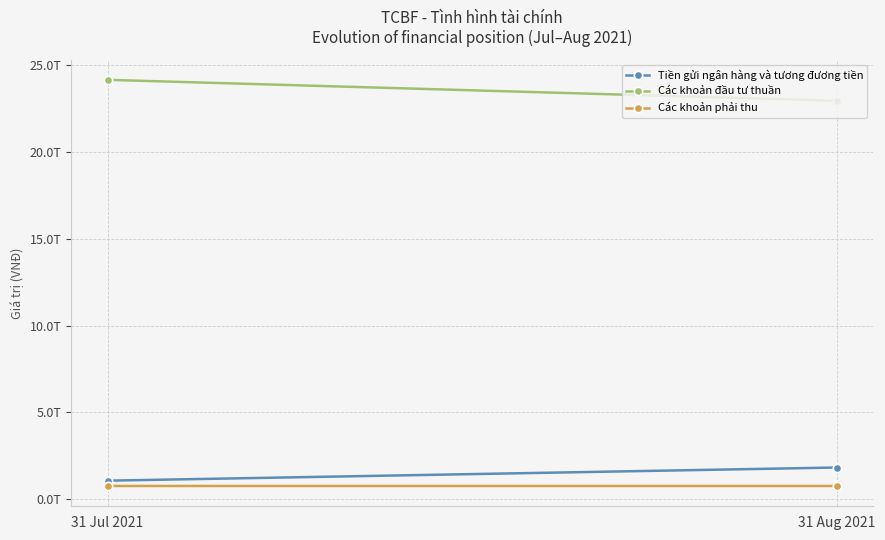

Is the value of Các khoản đầu tư thuần at 31 Jul 2021 greater than the value of Các khoản phải thu at 31 Jul 2021?

Yes